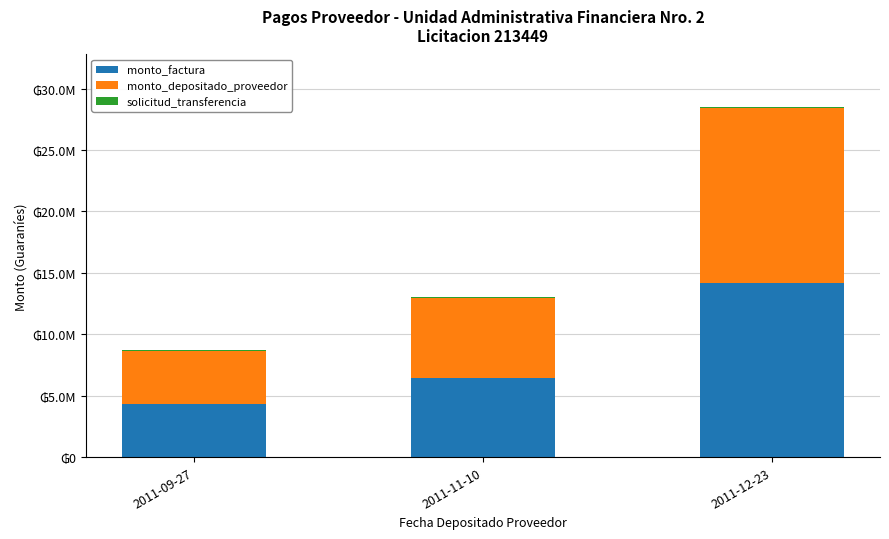

Are the bars grouped side by side (vs. stacked)?

No